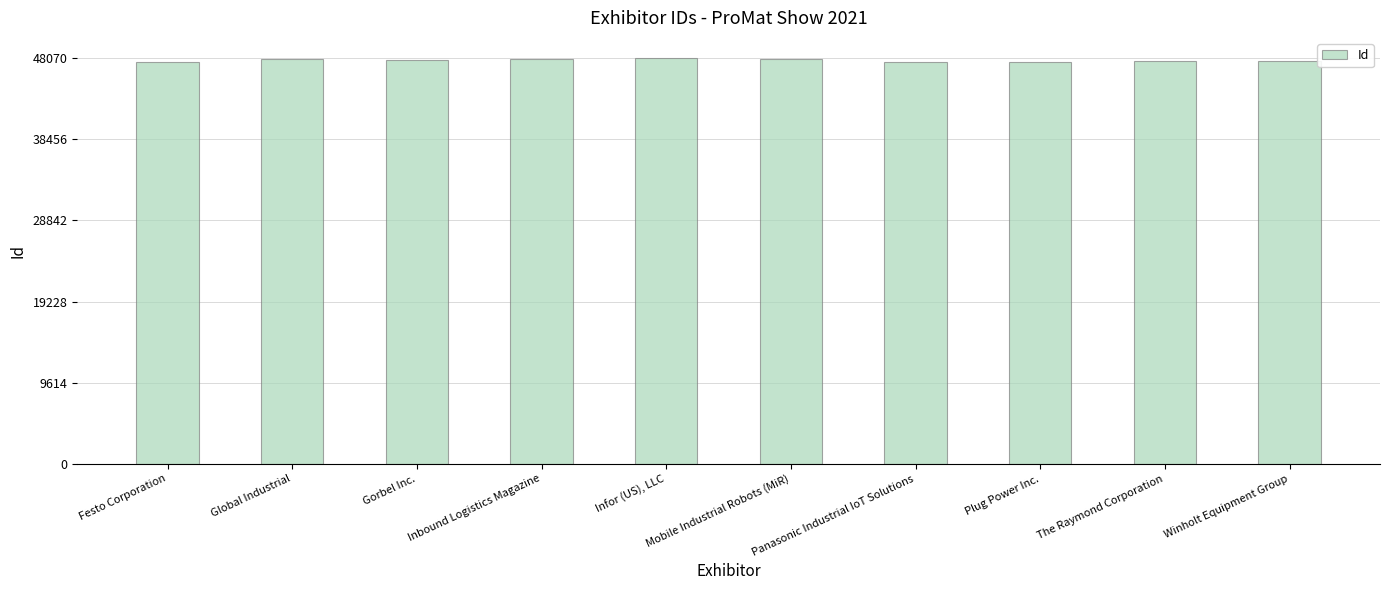

What is the label of the 1st bar from the right?

Winholt Equipment Group